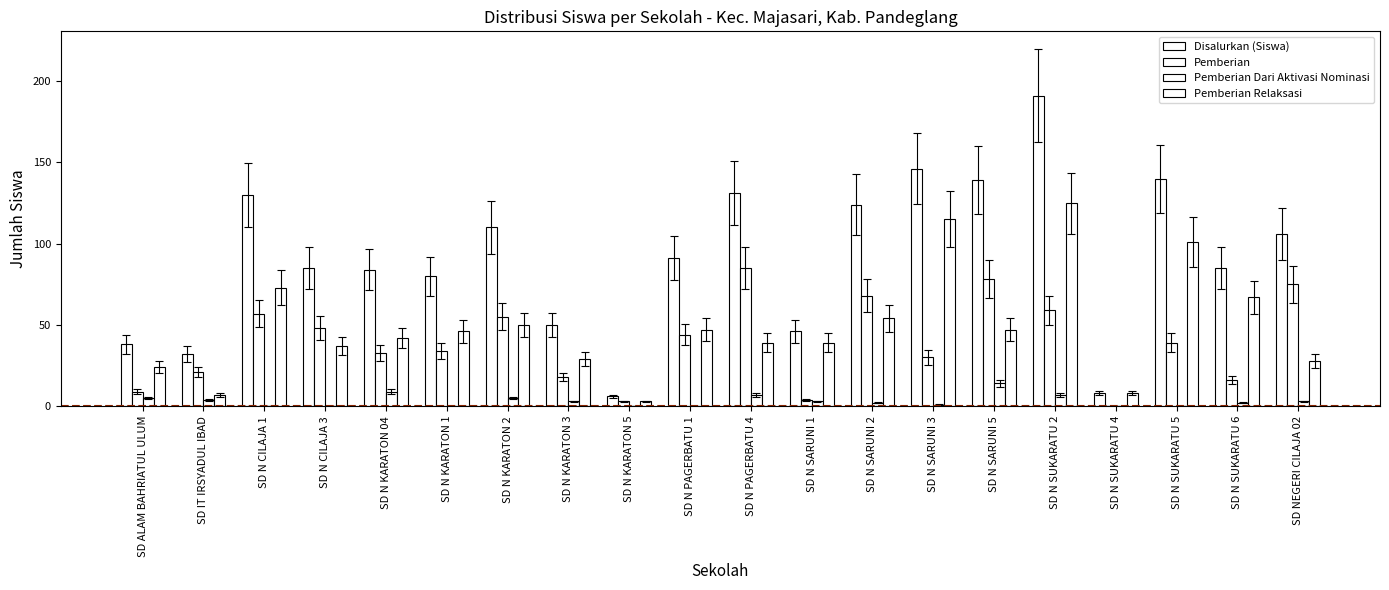

How many groups of bars are there?

20